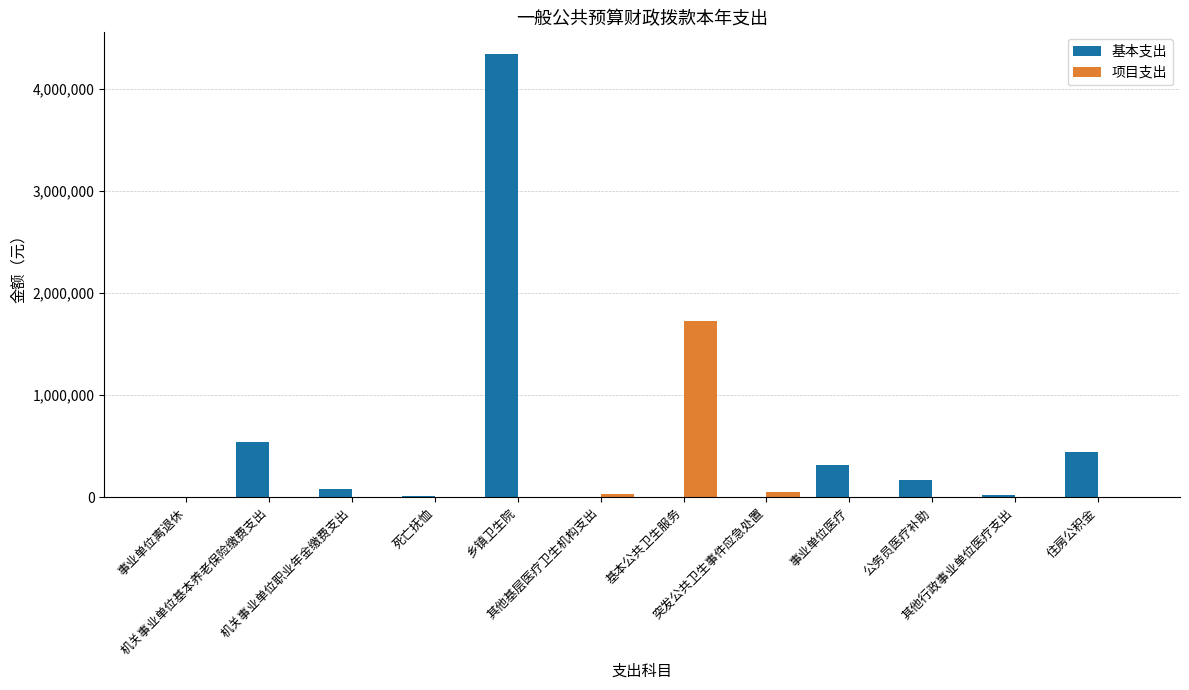

What is the highest value of the 项目支出 series?

1728656.5